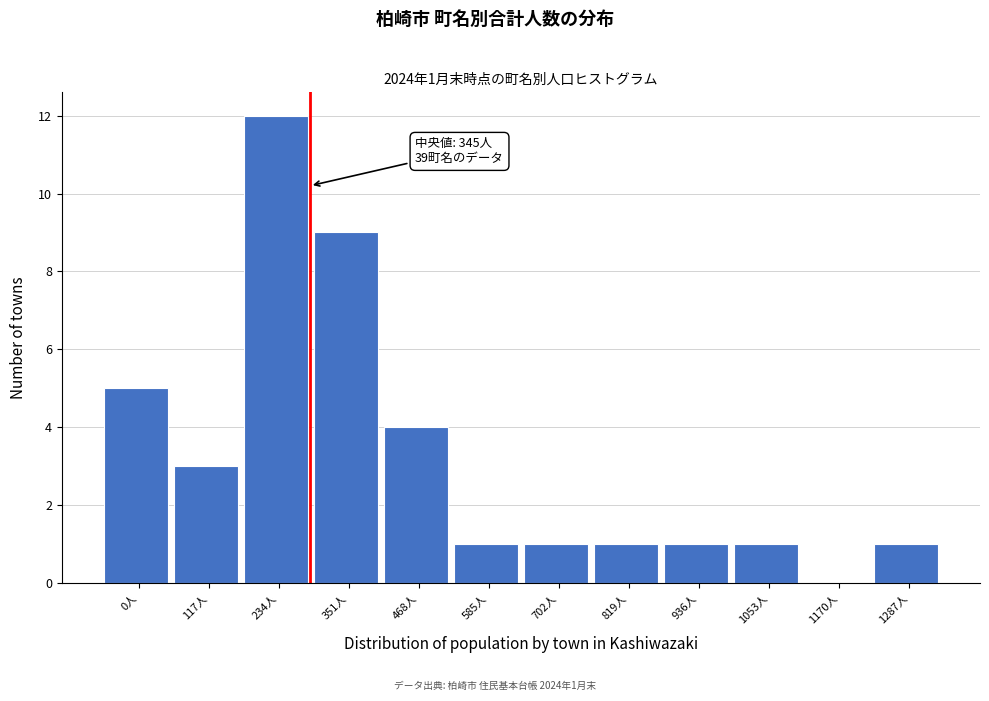

Reading left to right, list all the values displayed in this chart.

0人=5	117人=3	234人=12	351人=9	468人=4	585人=1	702人=1	819人=1	936人=1	1053人=1	1170人=0	1287人=1